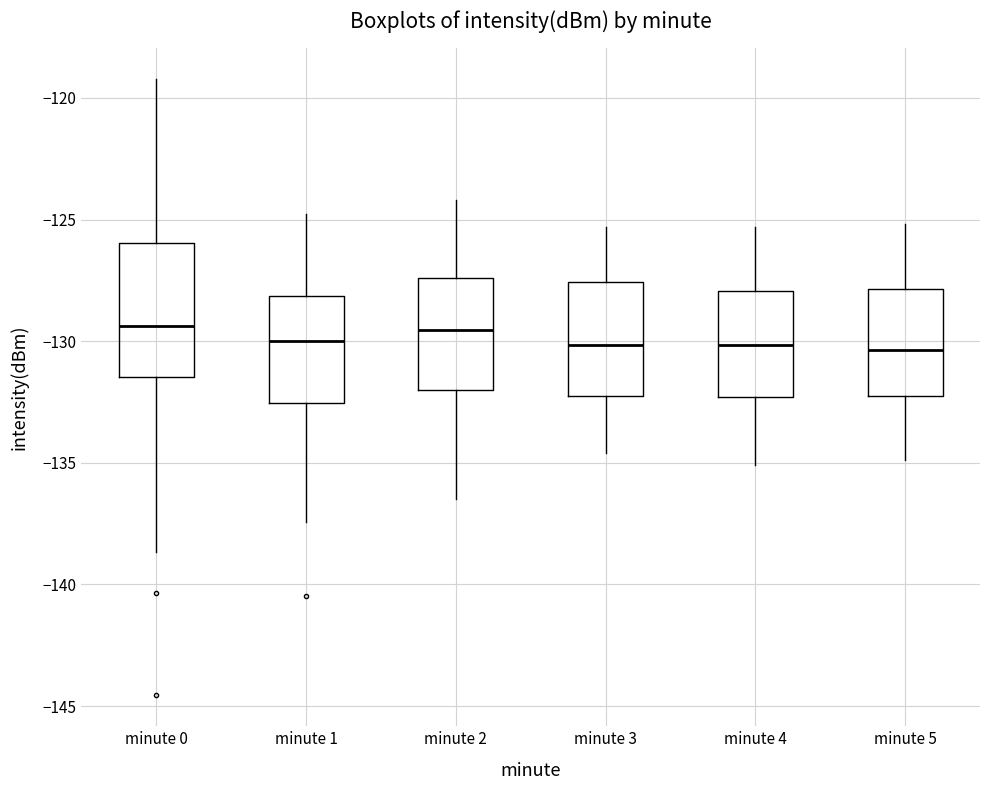

Which box is the tallest, from its lower edge to its upper edge?

minute 0